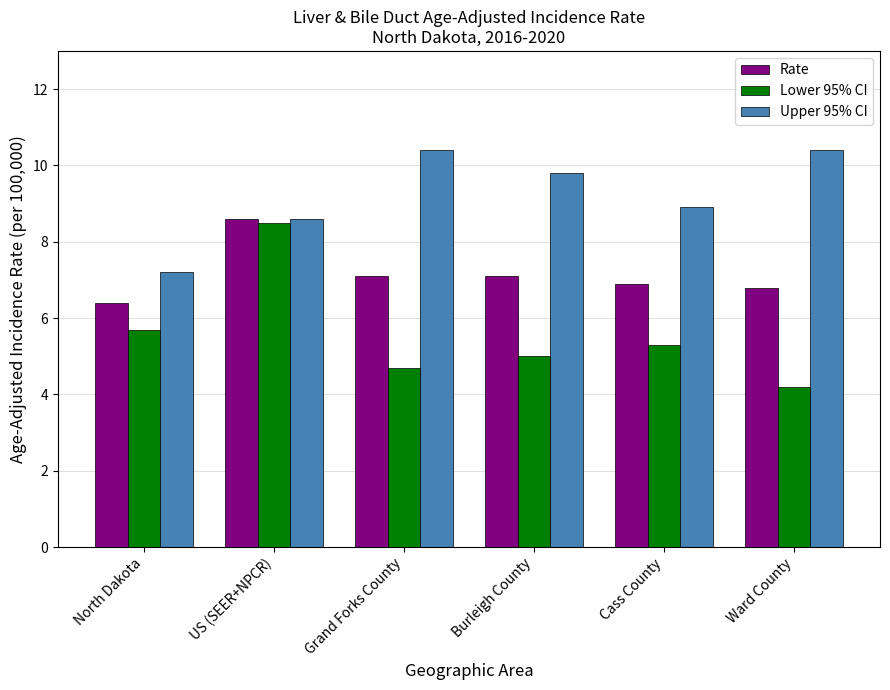

Reading left to right, transcribe all the data shown in this chart.

Rate: North Dakota=6.4	US (SEER+NPCR)=8.6	Grand Forks County=7.1	Burleigh County=7.1	Cass County=6.9	Ward County=6.8
Lower 95% CI: North Dakota=5.7	US (SEER+NPCR)=8.5	Grand Forks County=4.7	Burleigh County=5.0	Cass County=5.3	Ward County=4.2
Upper 95% CI: North Dakota=7.2	US (SEER+NPCR)=8.6	Grand Forks County=10.4	Burleigh County=9.8	Cass County=8.9	Ward County=10.4